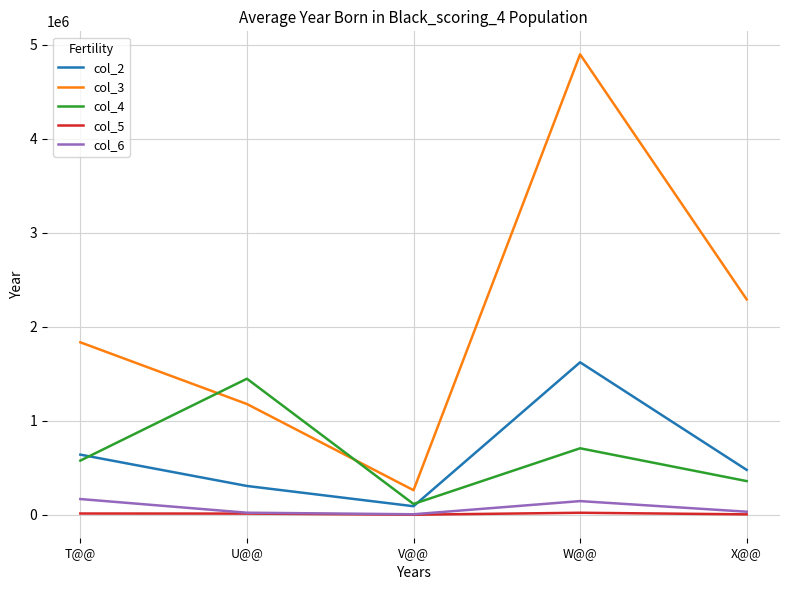

True or false: col_4 and col_5 intersect in this chart.

False